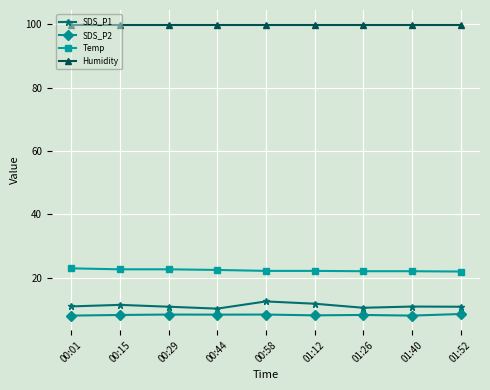

What is the label of the 6th point from the right?

00:44